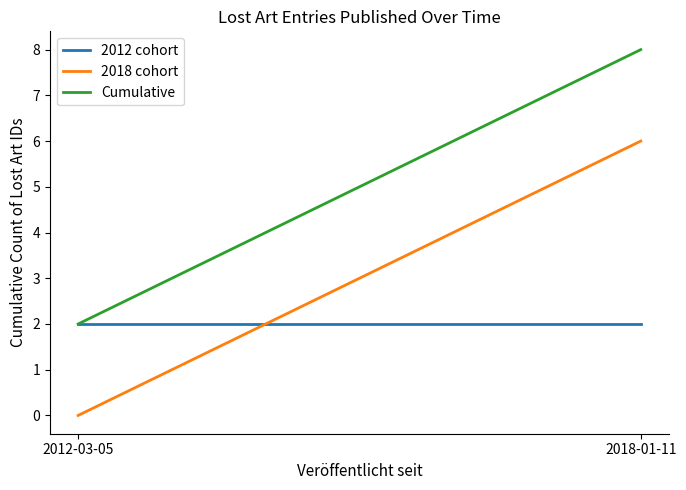

Reading left to right, what are all the values shown in this chart?

2012 cohort: 2012-03-05=2	2018-01-11=2
2018 cohort: 2012-03-05=0	2018-01-11=6
Cumulative: 2012-03-05=2	2018-01-11=8